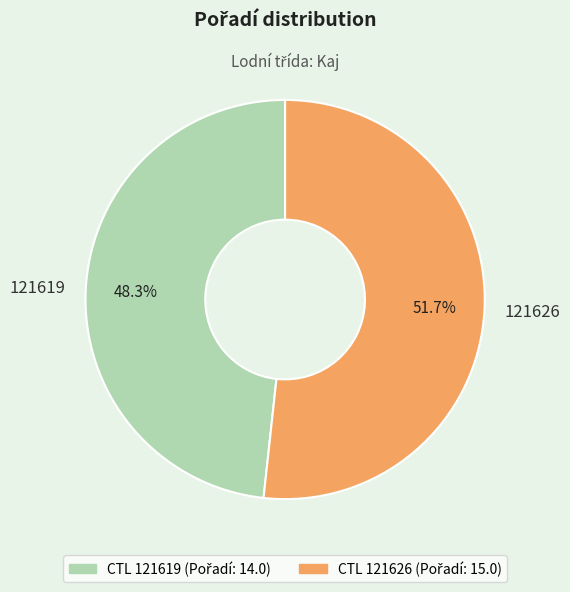

What percentage do 121626 and 121619 together represent?

100.0%